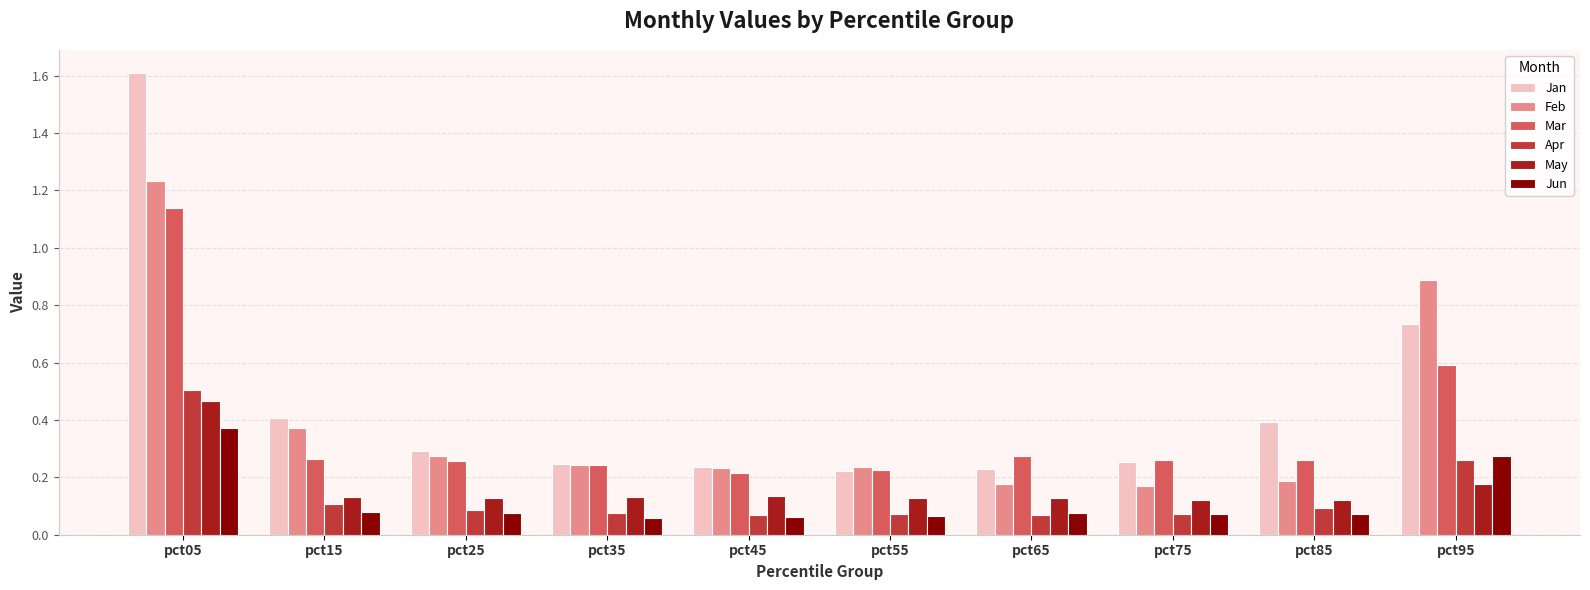

At pct05, list the series in order from smallest to largest.

Jun, May, Apr, Mar, Feb, Jan